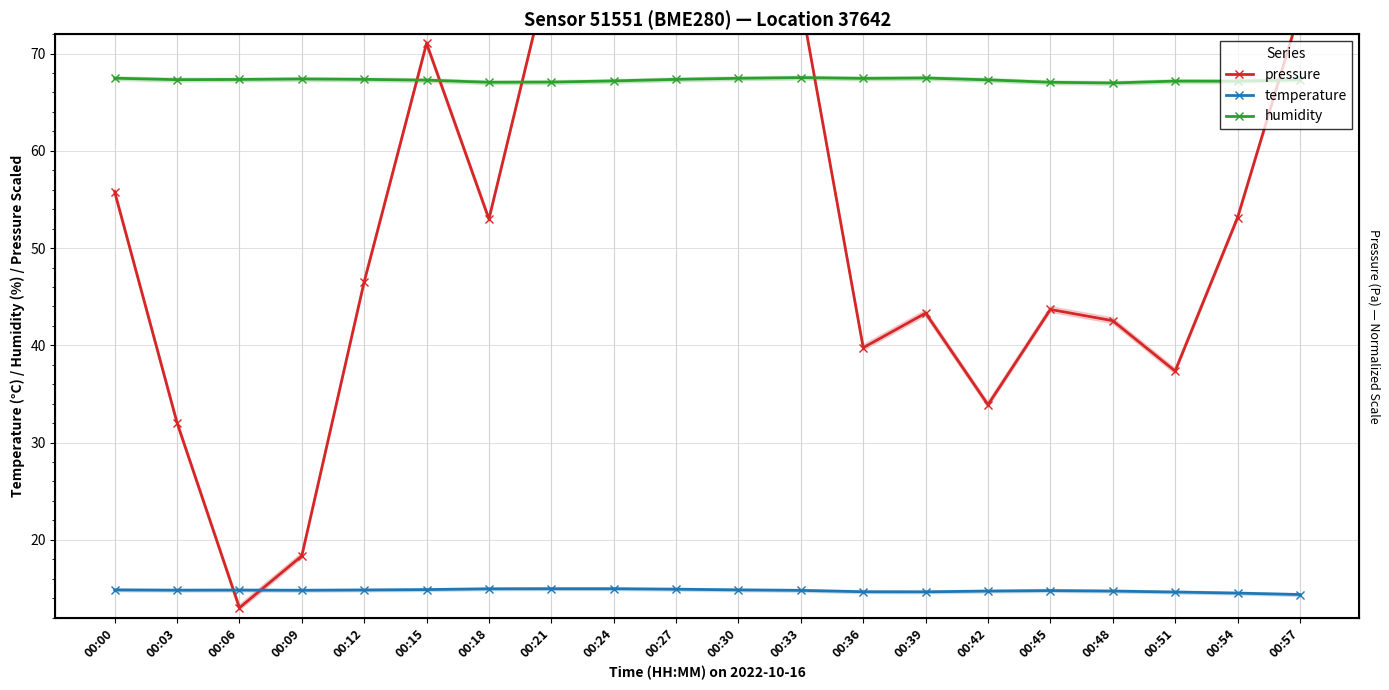

What is the approximate value of temperature at 00:30?

14.8